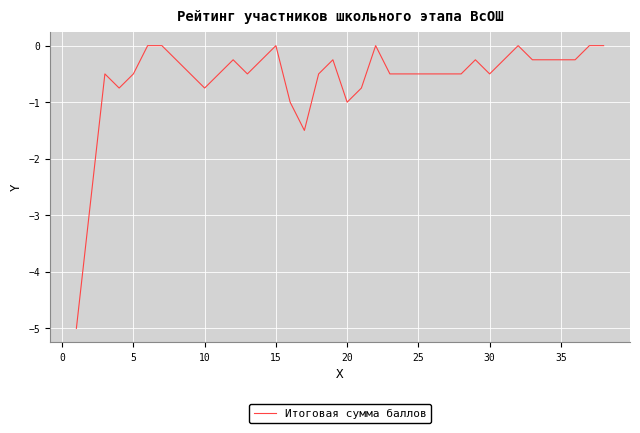

What is the difference between the maximum and minimum values?

5.0